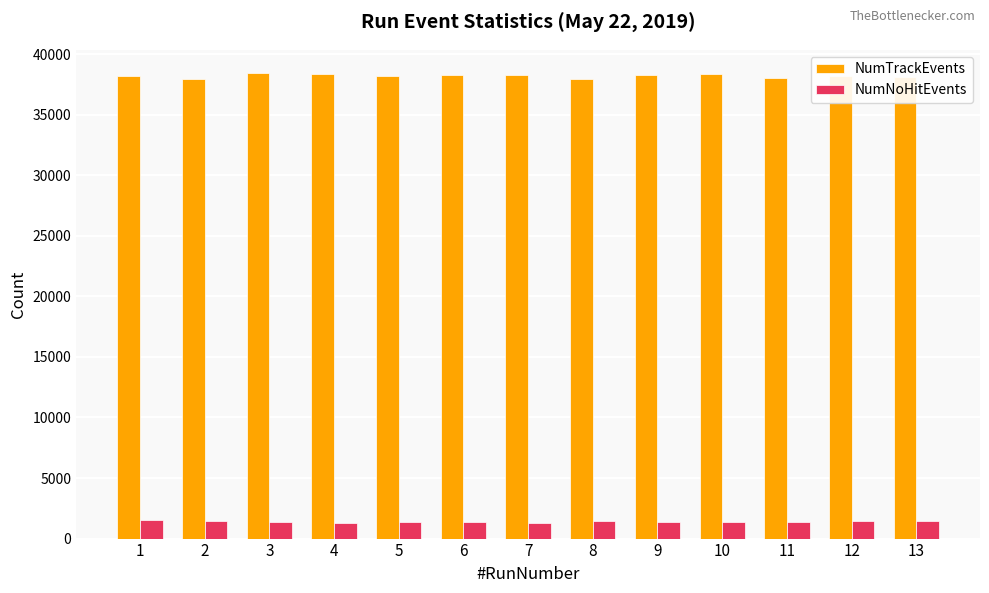

What is the sum of all NumTrackEvents values?

496452